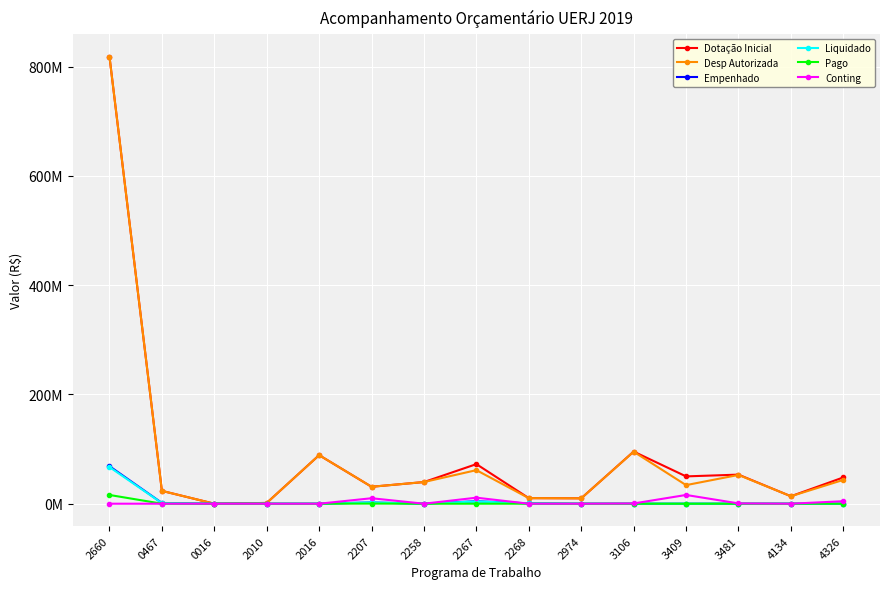

At which category is the sum across all series the highest?

2660